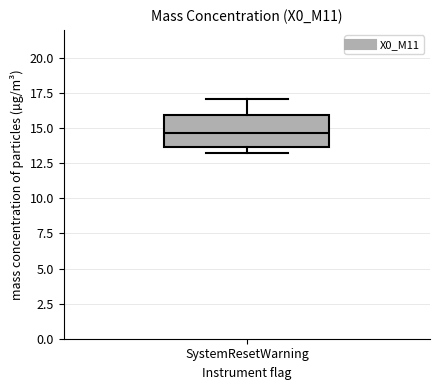

Transcribe this box plot: give where the median line is, the range the box spans, and where the two whiskers end, as read against the y-axis. The values are not printed on the chart, so give them approximately, as read against the axis.

median 14.5, box 13.5 to 16.0, whiskers 13.5 (just below the box's lower edge) to 17.0